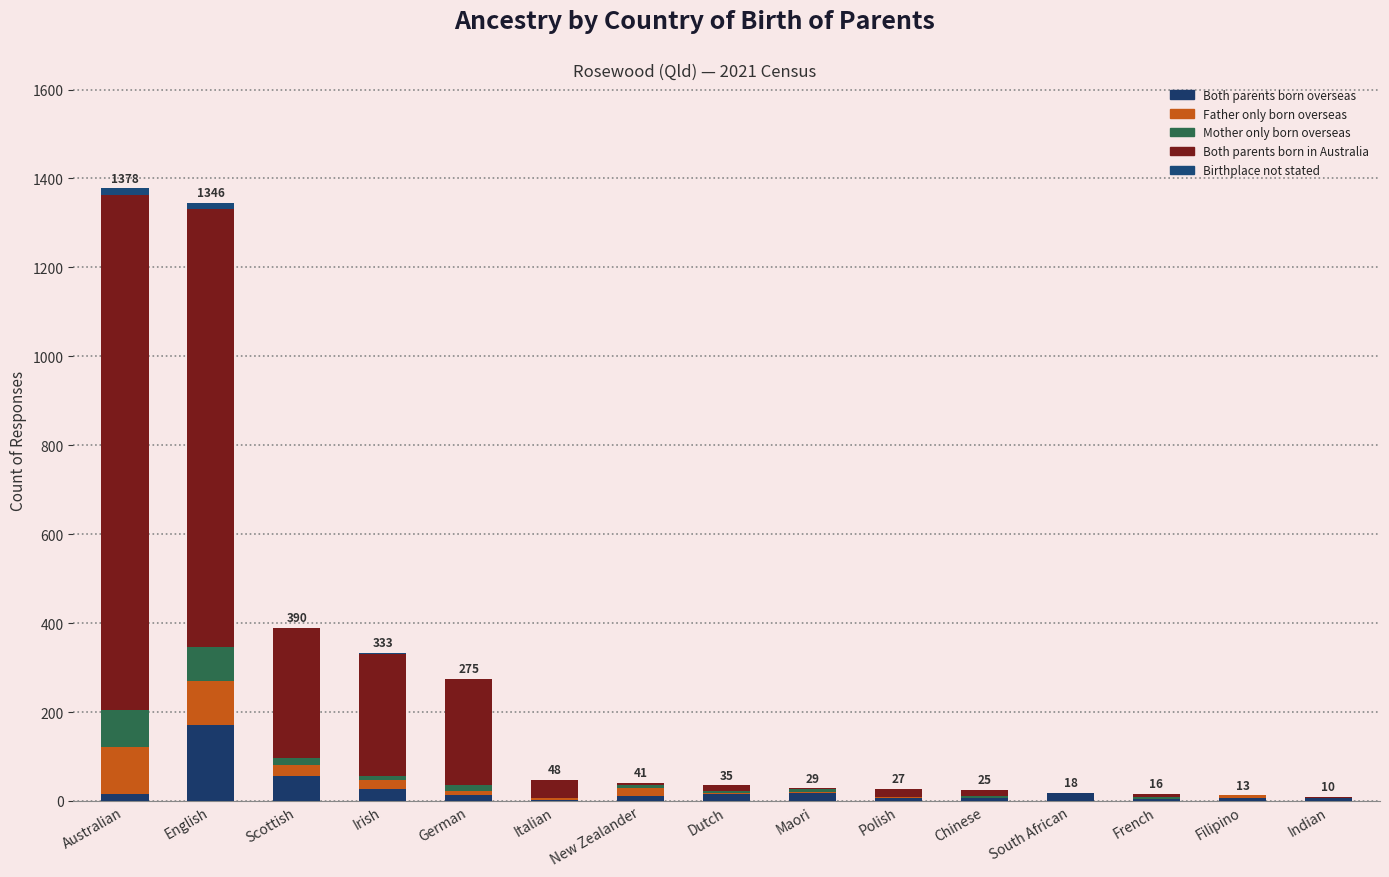

Does the chart contain stacked bars?

Yes